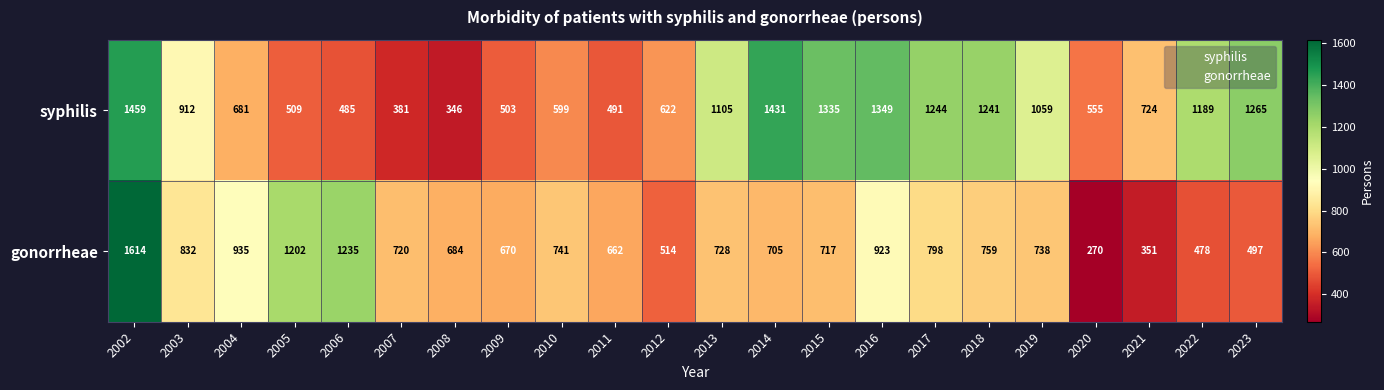

At which label does syphilis first exceed 912?

2002